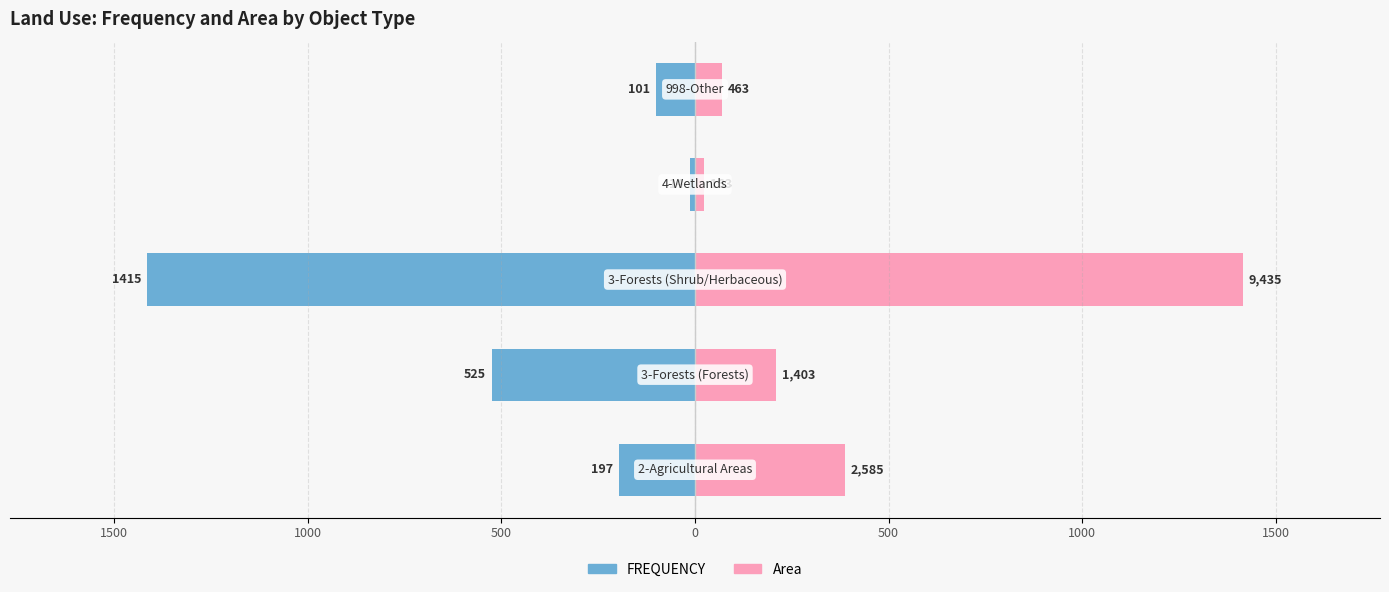

Reading left to right, what are all the values shown in this chart?

FREQUENCY: -197.0	-525.0	-1415.0	-14.0	-101.0
Area (scaled): 387.7	210.4	1415.0	24.4	69.4